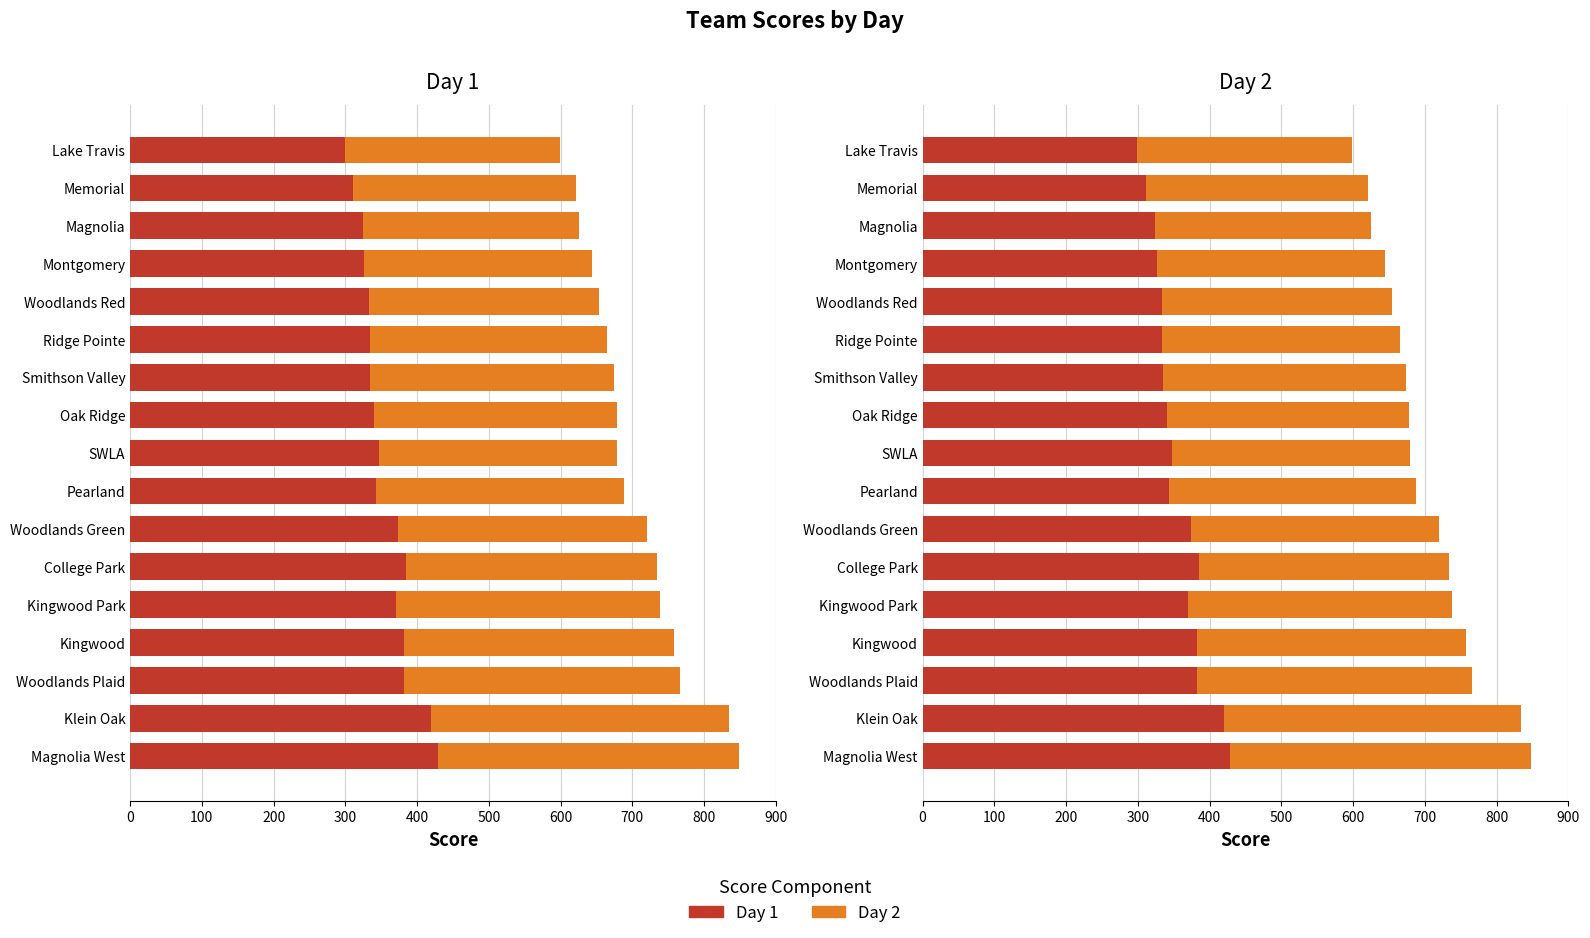

List the series in order of their overall mean, lowest first.

Day 2, Day 1